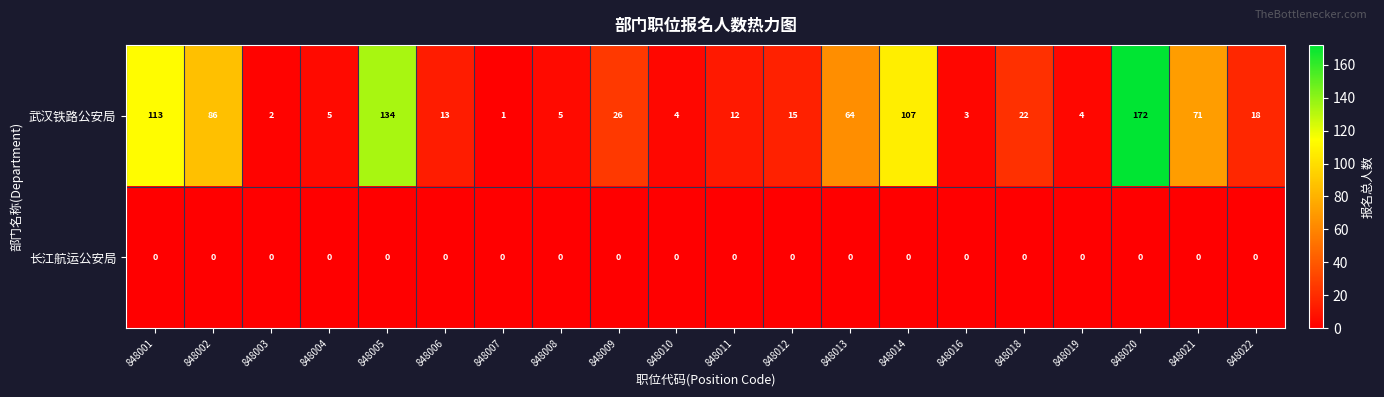

How many series are shown in this chart?

2